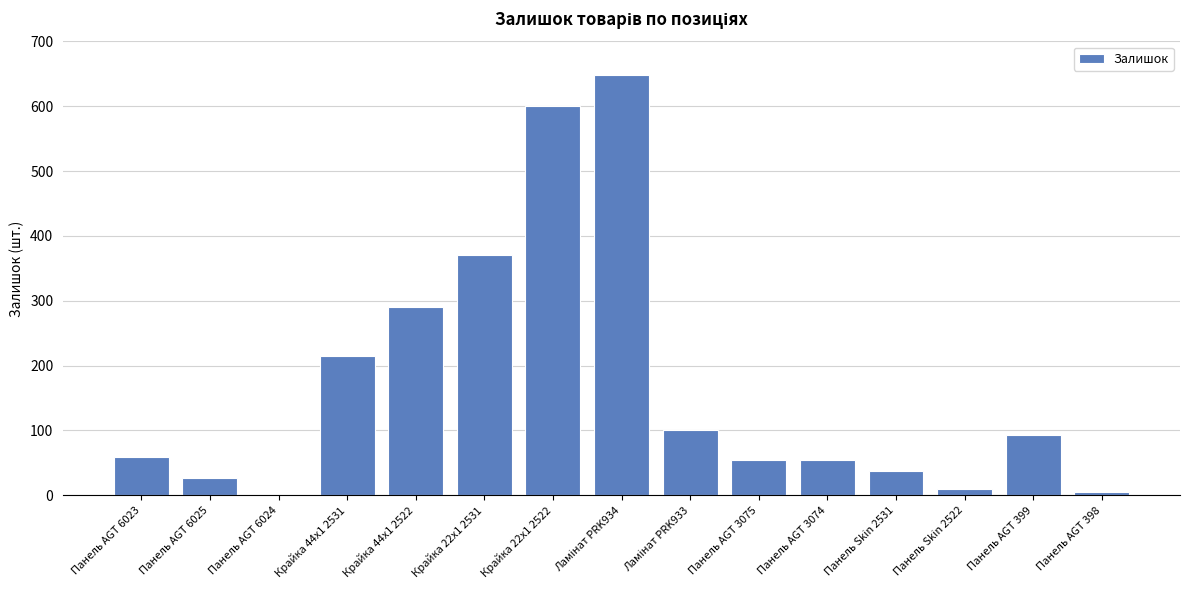

How many distinct data groups are displayed?

1